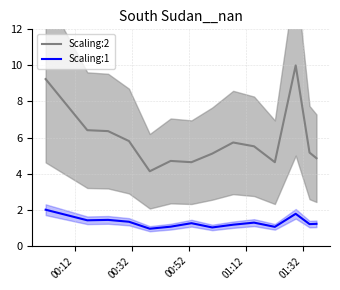

What is the maximum value for Scaling:2?

10.0